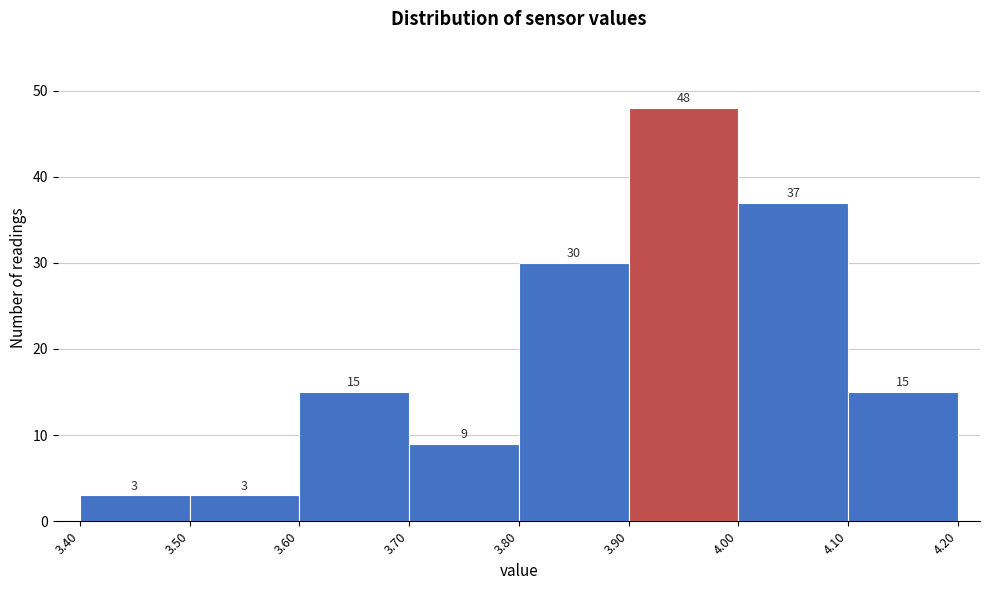

Reading left to right, transcribe this chart: for each bar, give the range it covers on the x-axis and its height.

3.40 to 3.50: 3
3.50 to 3.60: 3
3.60 to 3.70: 15
3.70 to 3.80: 9
3.80 to 3.90: 30
3.90 to 4.00: 48
4.00 to 4.10: 37
4.10 to 4.20: 15